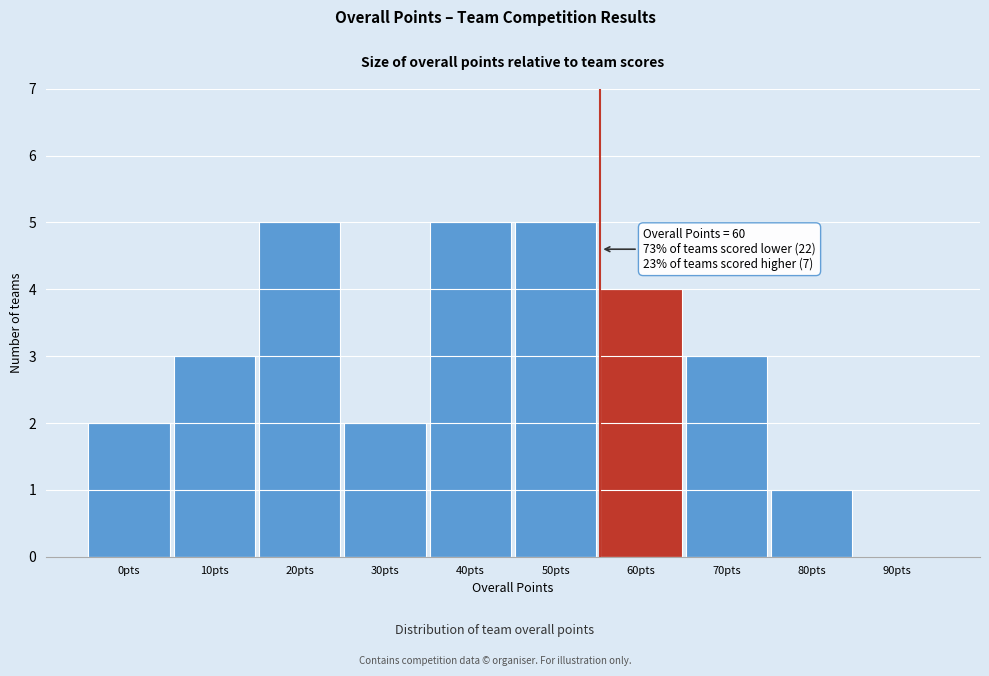

Reading left to right, list all the values displayed in this chart.

0pts=2	10pts=3	20pts=5	30pts=2	40pts=5	50pts=5	60pts=4	70pts=3	80pts=1	90pts=0